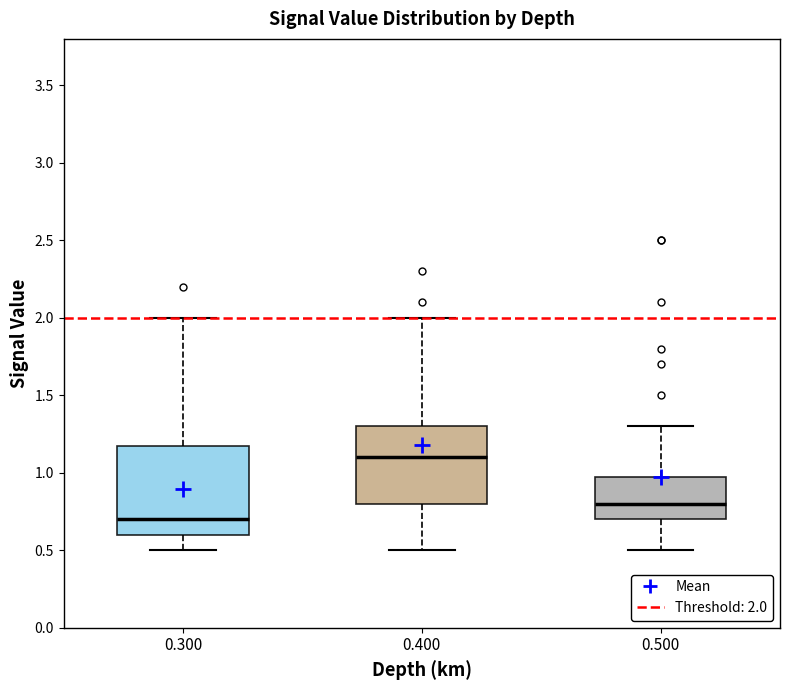

Where is the lower edge of the box at x = 0.400 on the y-axis? The values are not printed on the chart, so give them approximately, as read against the axis.

0.8